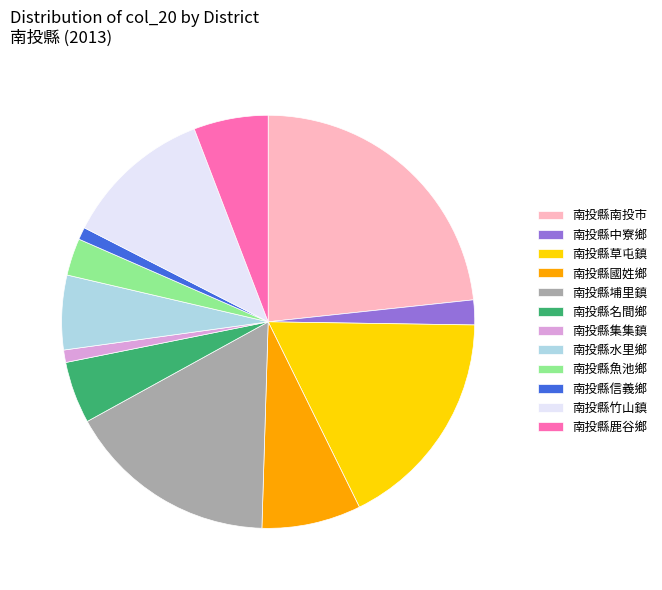

Which slice is the largest?

南投縣南投市